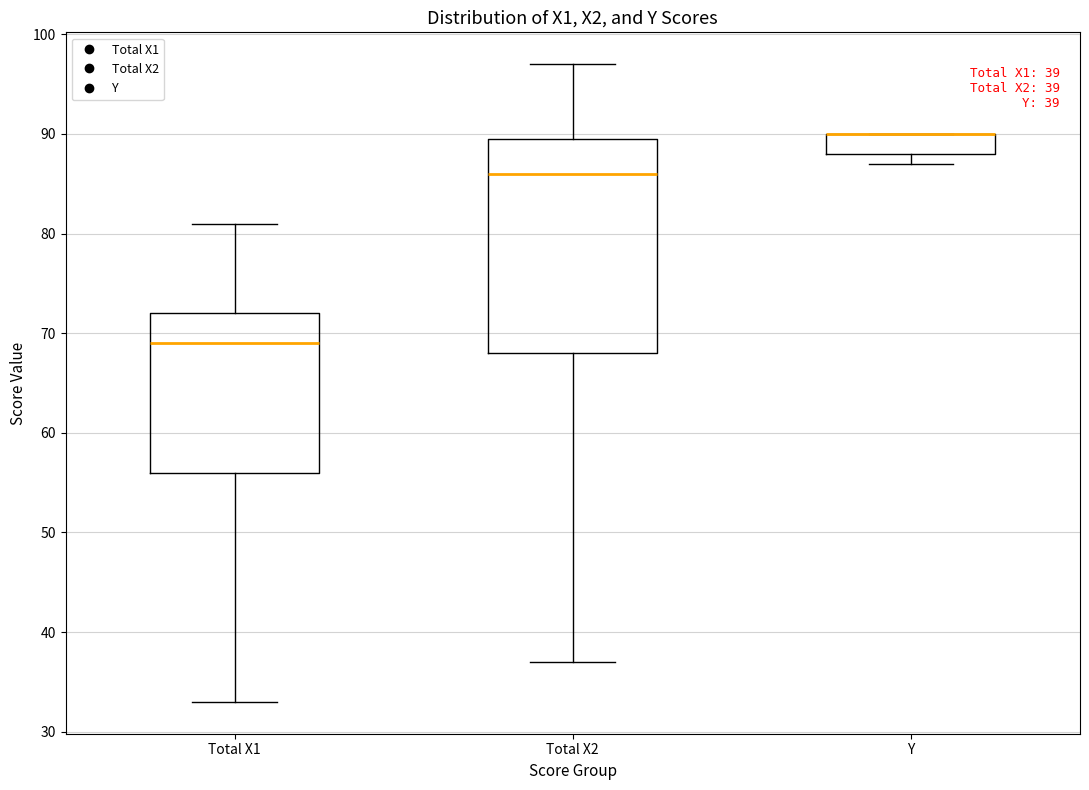

Which box is the tallest, from its lower edge to its upper edge?

Total X2